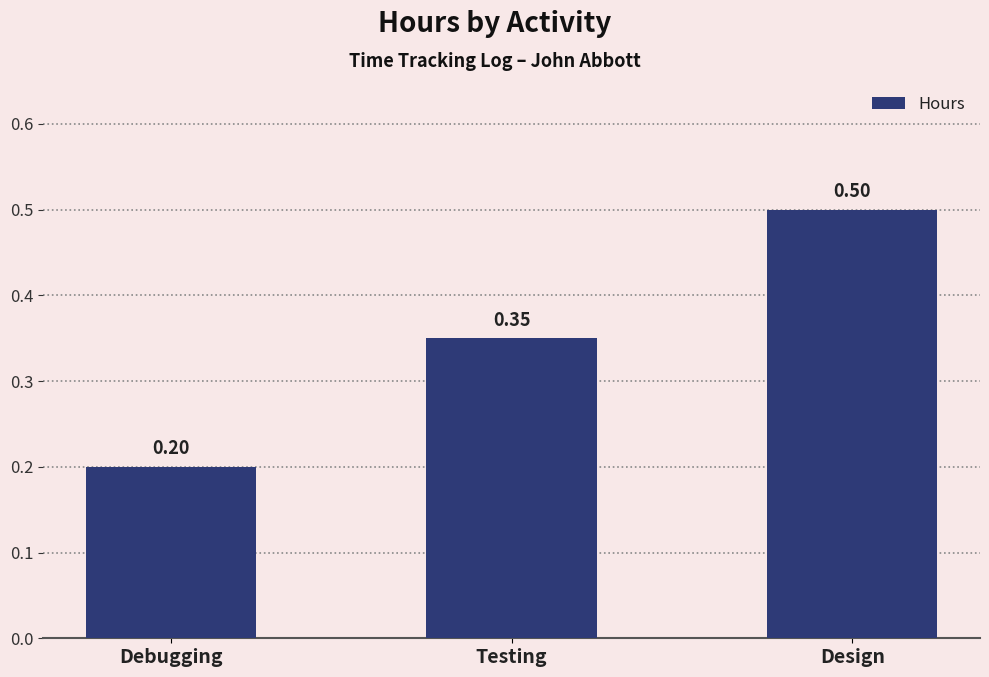

Which has a higher value, Testing or Debugging?

Testing